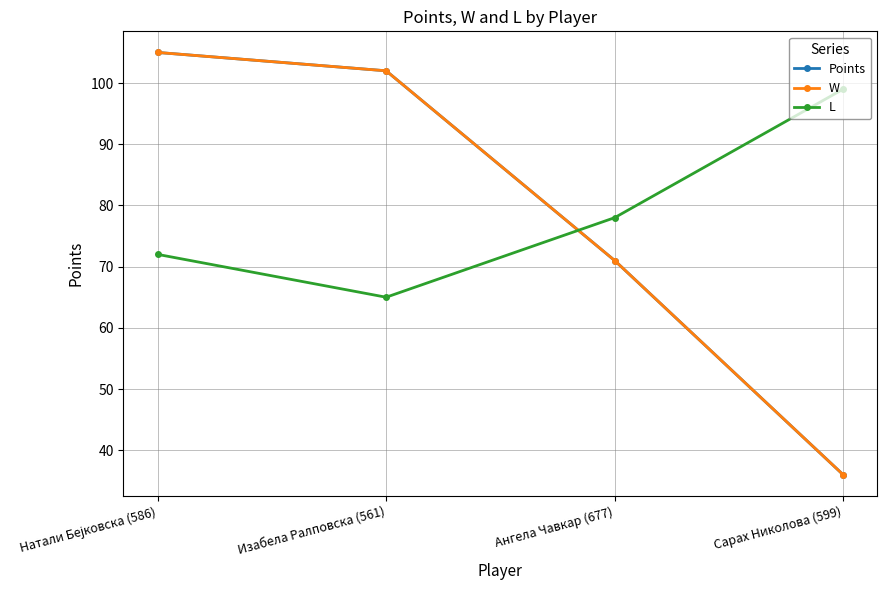

Between which two adjacent categories do W and L first intersect?

Изабела Ралповска (561) and Ангела Чавкар (677)